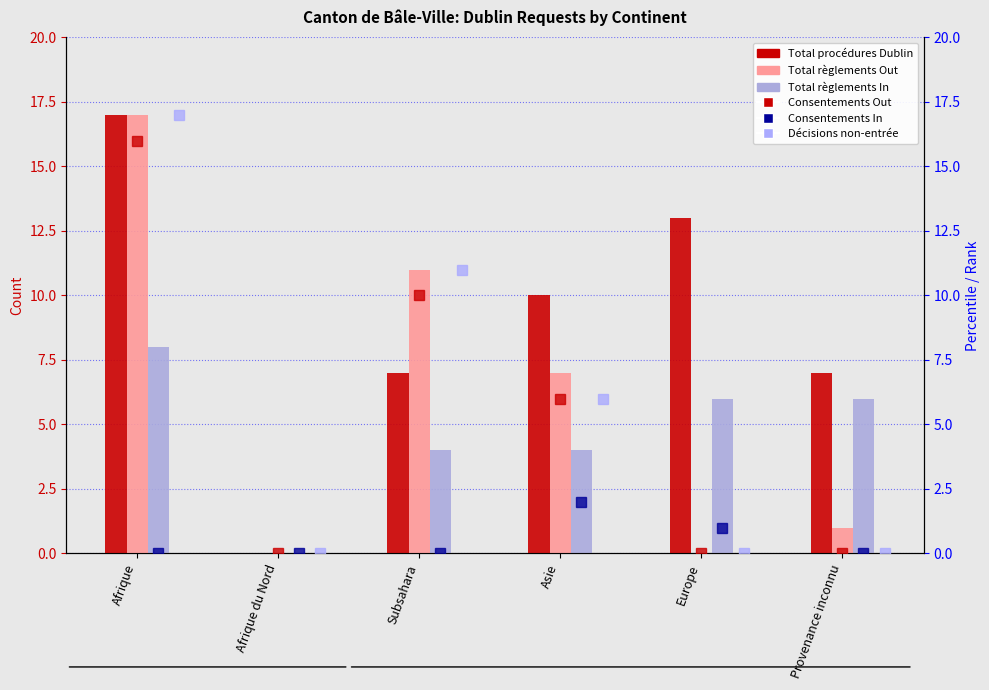

What is the sum of all Total procédures Dublin values?

54